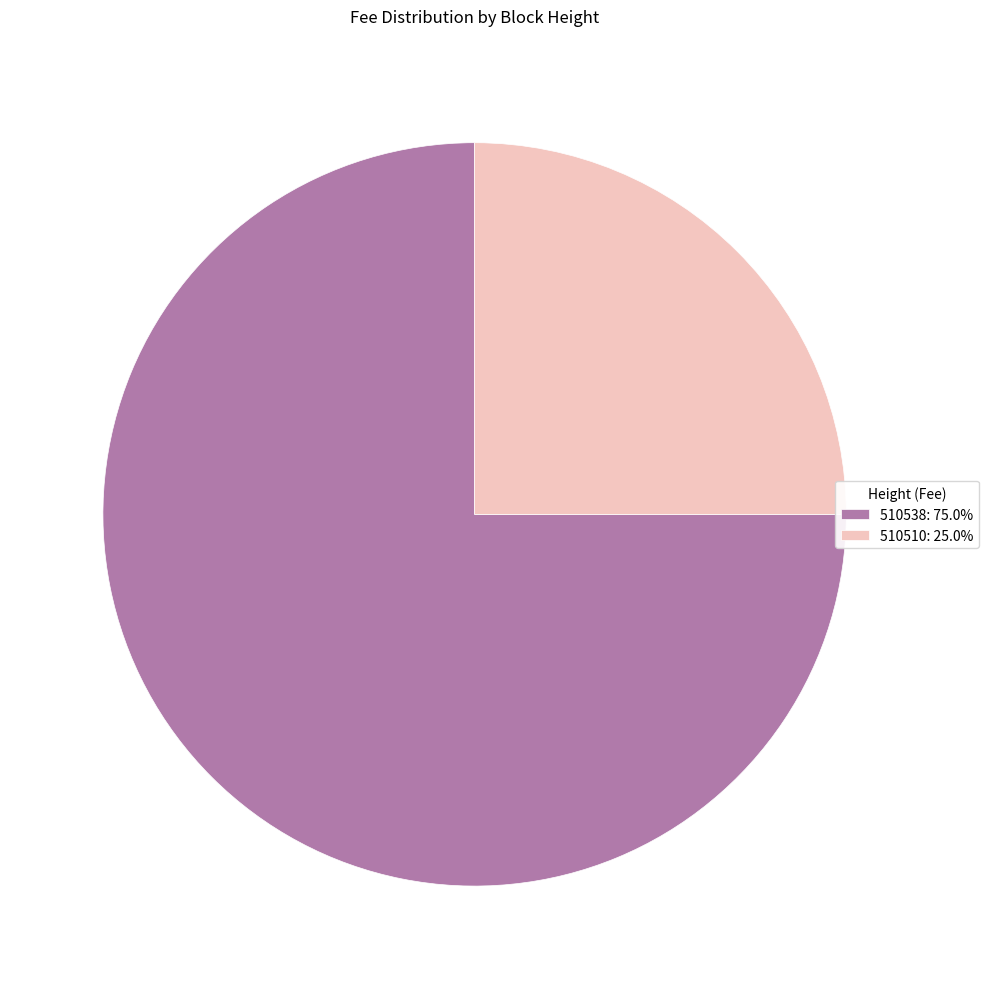

Is there a majority slice in this chart?

Yes